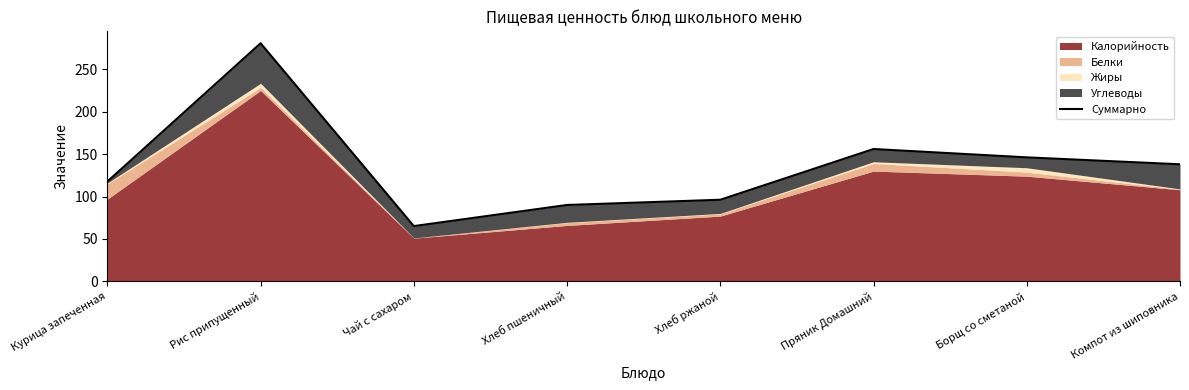

How many points are lower than both their immediate neighbors (excluding endpoints)?

1